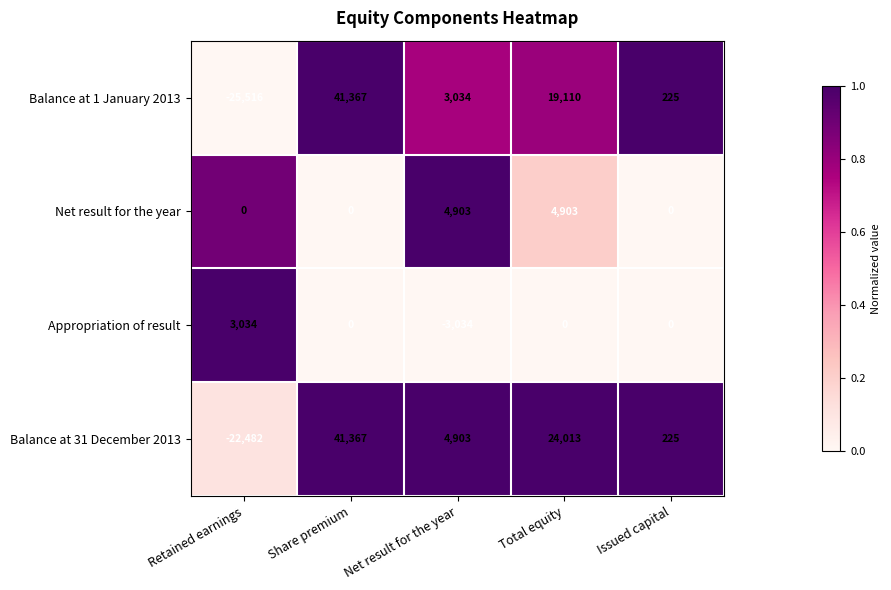

At which label does Balance at 31 December 2013 first exceed 4903?

Share premium